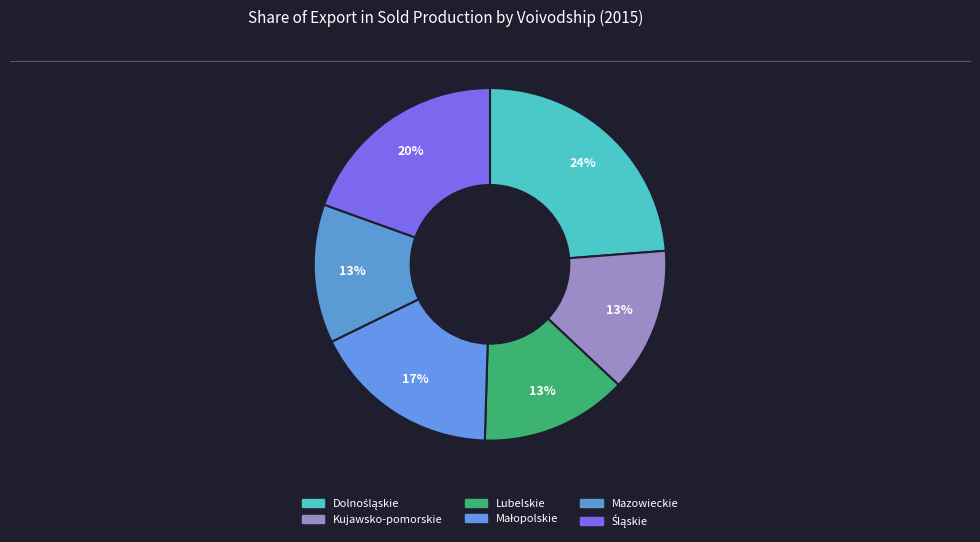

How many segments does this pie chart have?

6